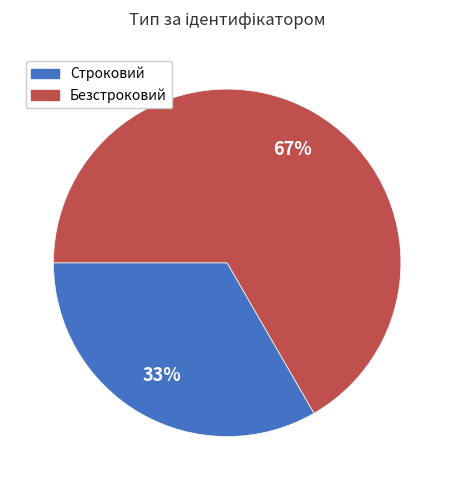

How many slices are in this pie chart?

2